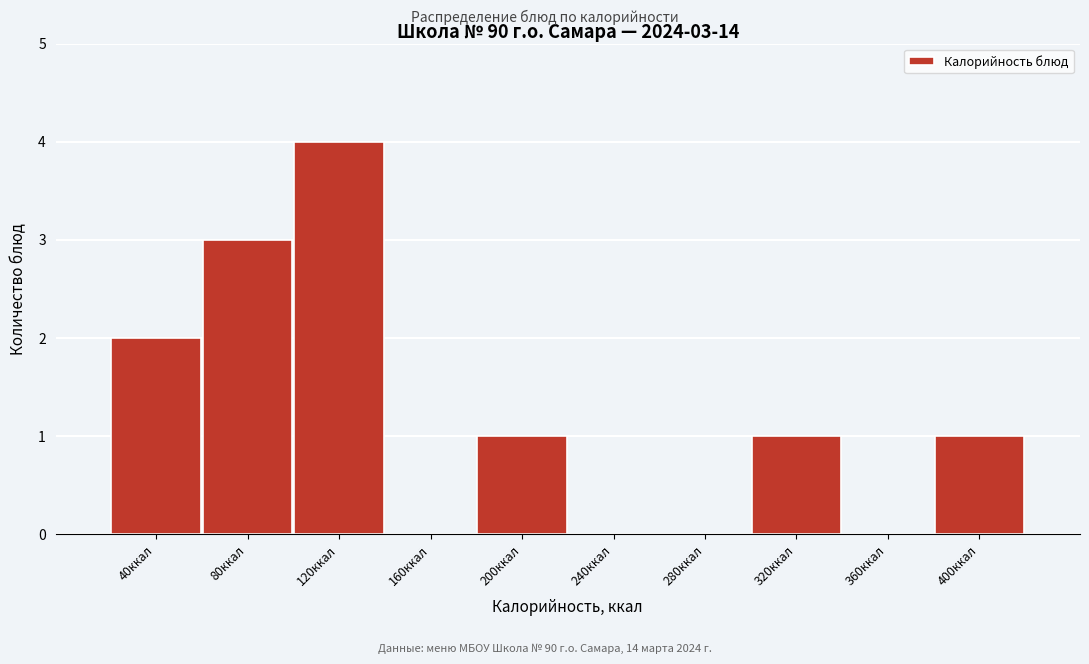

Over which range of the x-axis is the bar tallest?

100 to 140